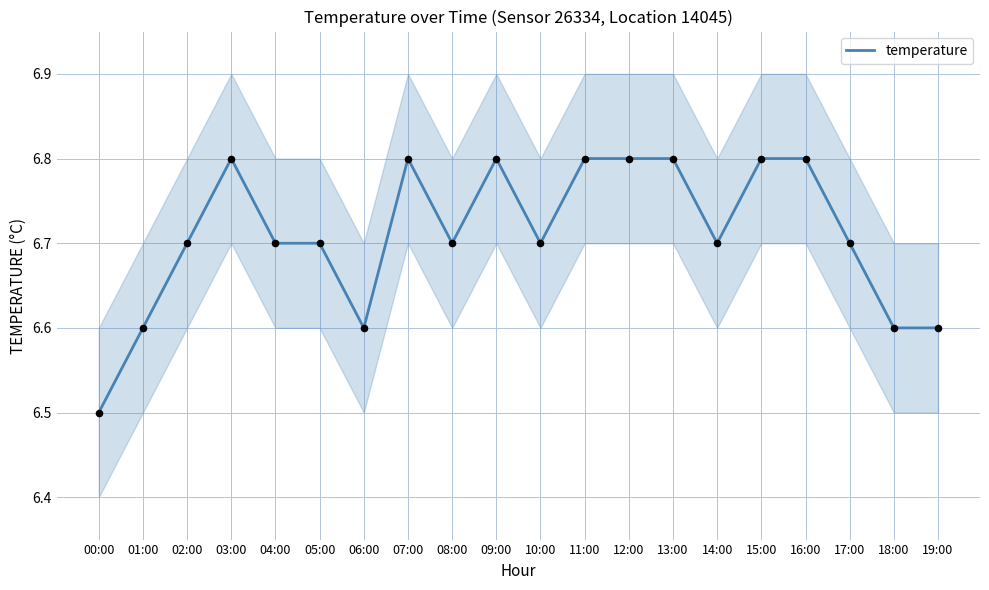

Approximately how many times larger is the value at 03:00 compared to 15:00?

1.0